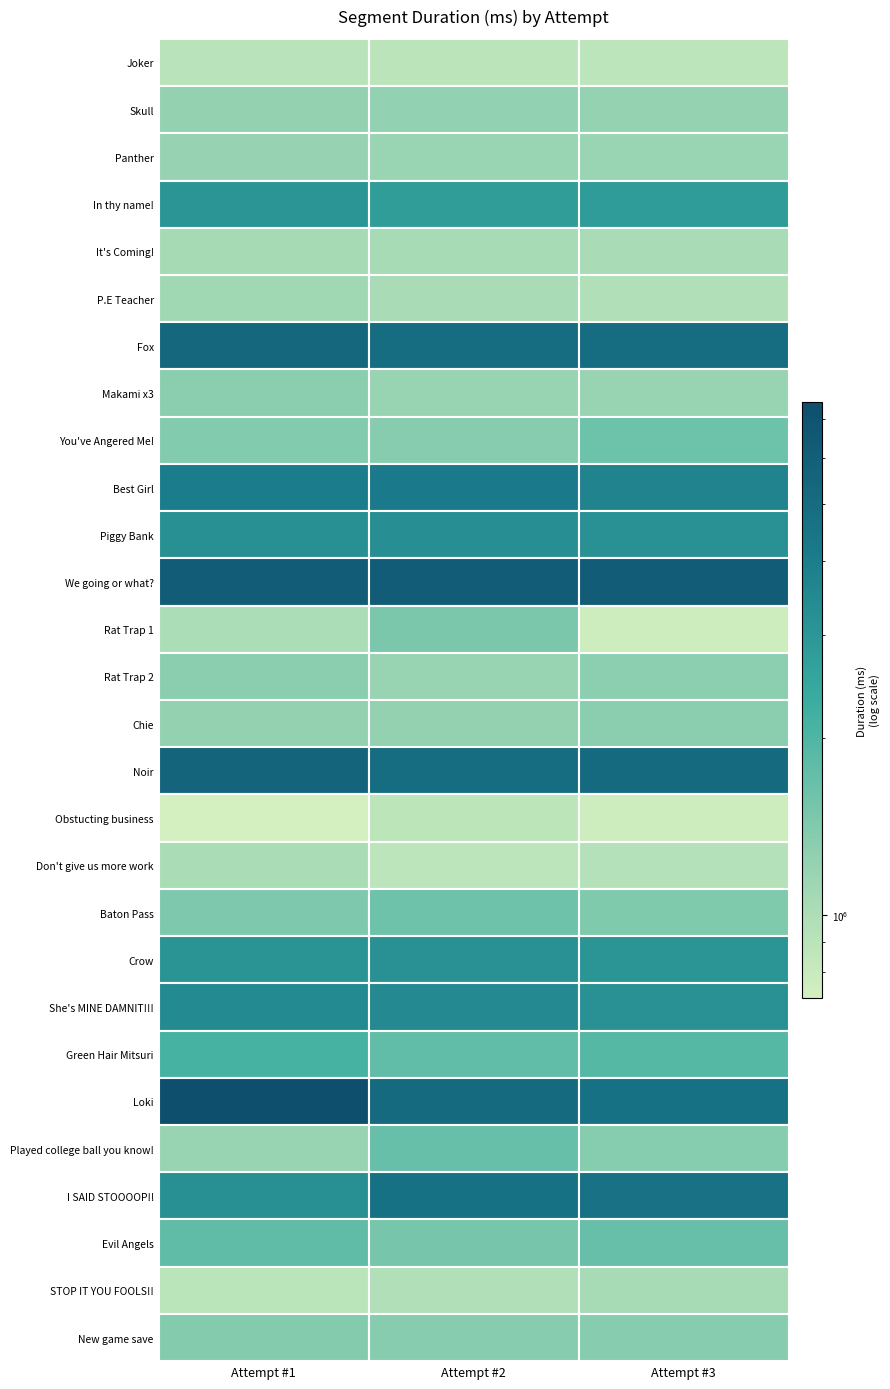

Reading left to right, extract all data points from this chart.

Joker: Joker=913125	Skull=895361	Panther=877708
Skull: Joker=1237821	Skull=1249867	Panther=1218722
Panther: Joker=1210148	Skull=1169963	Panther=1177662
In thy name!: Joker=3036006	Skull=2801352	Panther=2817009
It's Coming!: Joker=1067809	Skull=1049671	Panther=1046926
P.E Teacher: Joker=1103625	Skull=1041205	Panther=966979
Fox: Joker=5421891	Skull=4943706	Panther=5011299
Makami x3: Joker=1336496	Skull=1196048	Panther=1181009
You've Angered Me!: Joker=1399057	Skull=1358838	Panther=1631768
Best Girl: Joker=4085004	Skull=4201953	Panther=3748260
Piggy Bank: Joker=3228014	Skull=3259563	Panther=3184667
We going or what?: Joker=6234059	Skull=6212412	Panther=6229758
Rat Trap 1: Joker=1019940	Skull=1479750	Panther=766498
Rat Trap 2: Joker=1332060	Skull=1182077	Panther=1311937
Chie: Joker=1243198	Skull=1238452	Panther=1335113
Noir: Joker=5629397	Skull=4992868	Panther=5191863
Obstucting business: Joker=720625	Skull=884910	Panther=762994
Don't give us more work: Joker=1027960	Skull=878563	Panther=944158
Baton Pass: Joker=1451638	Skull=1615844	Panther=1442786
Crow: Joker=3107570	Skull=3191873	Panther=3050104
She's MINE DAMNIT!!!: Joker=3443550	Skull=3483717	Panther=3185505
Green Hair Mitsuri: Joker=2154220	Skull=1771574	Panther=1919994
Loki: Joker=7485643	Skull=5178996	Panther=4721798
Played college ball you know!: Joker=1197644	Skull=1690574	Panther=1372173
I SAID STOOOOP!!: Joker=3228875	Skull=4729292	Panther=4670633
Evil Angels: Joker=1789116	Skull=1520680	Panther=1693979
STOP IT YOU FOOLS!!: Joker=900339	Skull=979175	Panther=1056387
New game save: Joker=1379650	Skull=1363161	Panther=1365687